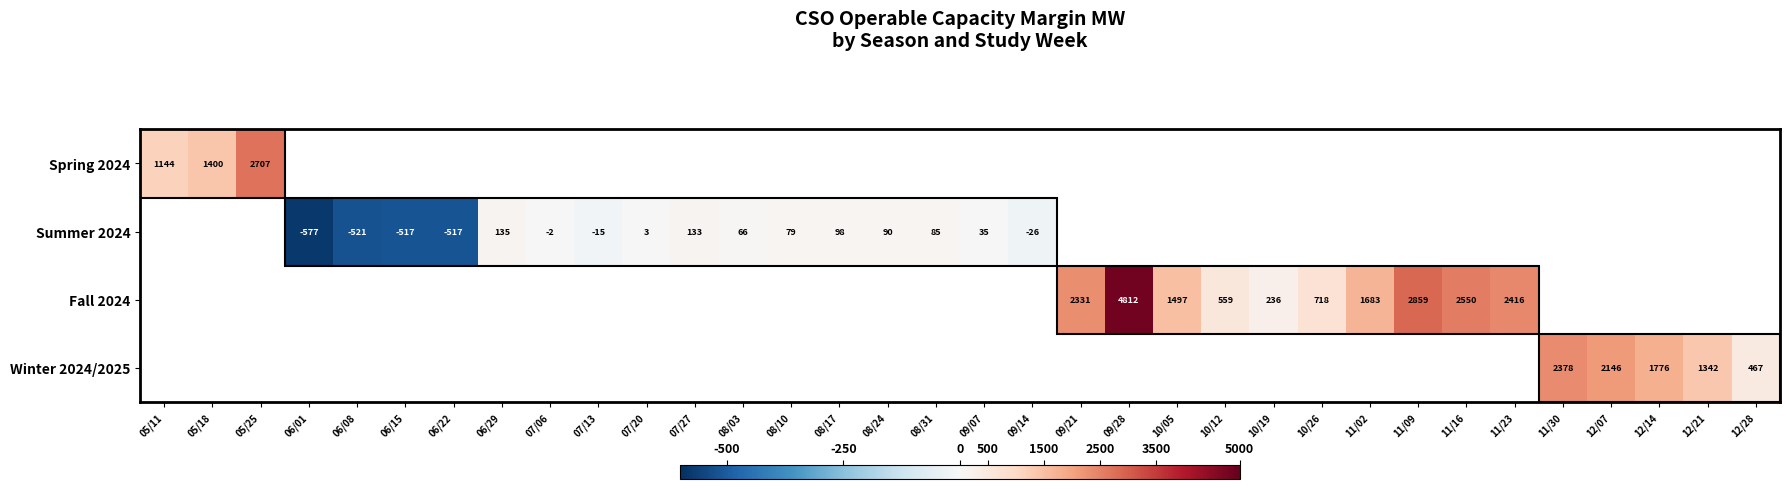

Is it true that Summer 2024 equals -577 at 06/01?

True